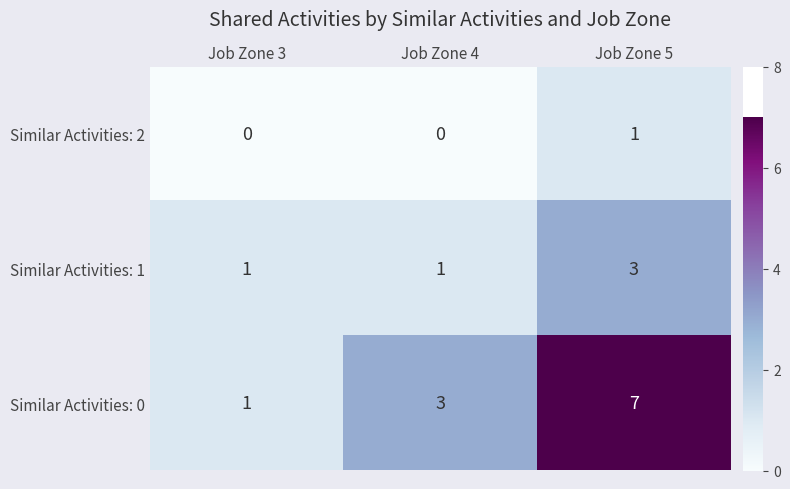

The Similar Activities: 2 series shows 1 at Job Zone 5. True or false?

True